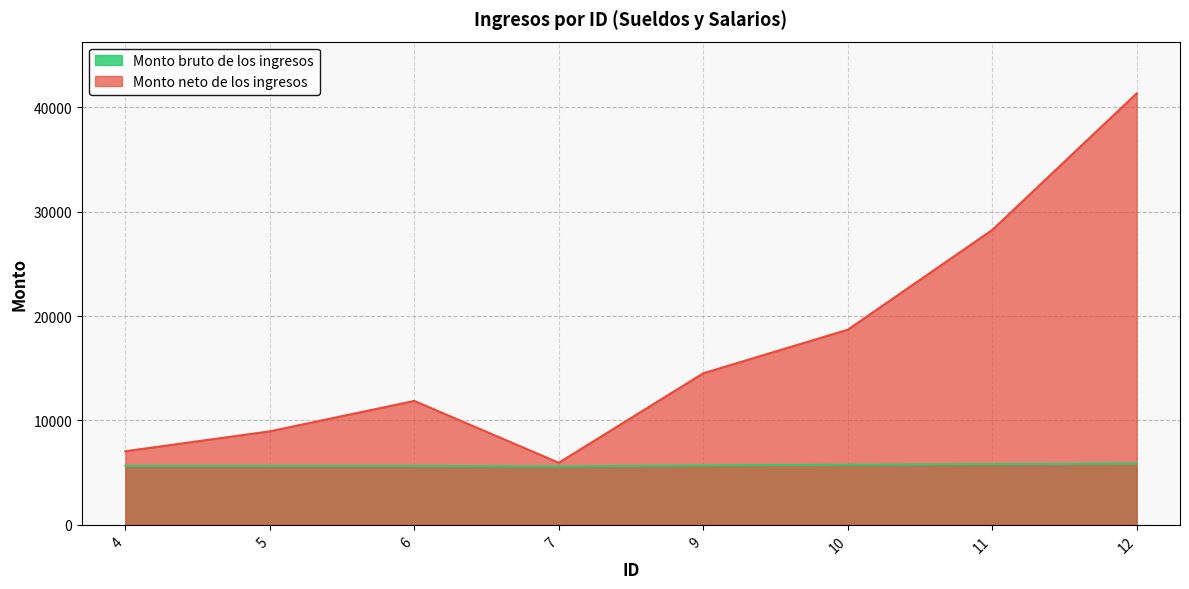

Reading left to right, extract all data points from this chart.

Monto bruto de los ingresos: 4=5643.0	5=5643.0	6=5643.0	7=5587.0	9=5699.0	10=5757.0	11=5814.0	12=5872.0
Monto neto de los ingresos: 4=7051.4	5=8957.4	6=11871.4	7=5949.4	9=14518.5	10=18689.3	11=28239.3	12=41321.1